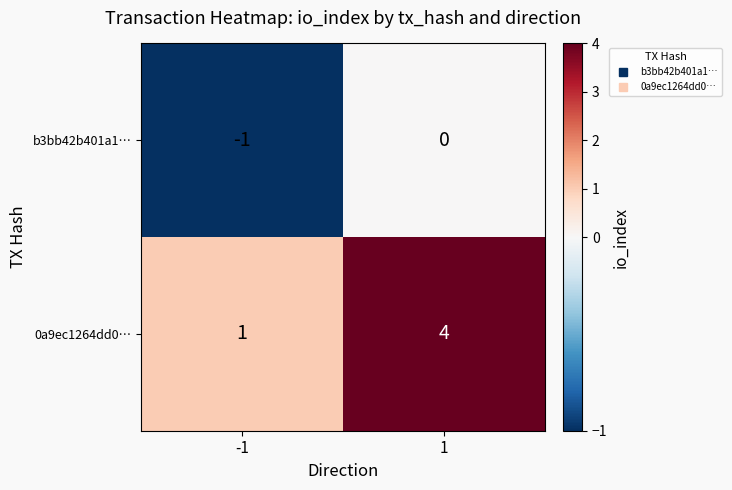

At 1, list the series in order from largest to smallest.

0a9ec1264dd0…, b3bb42b401a1…